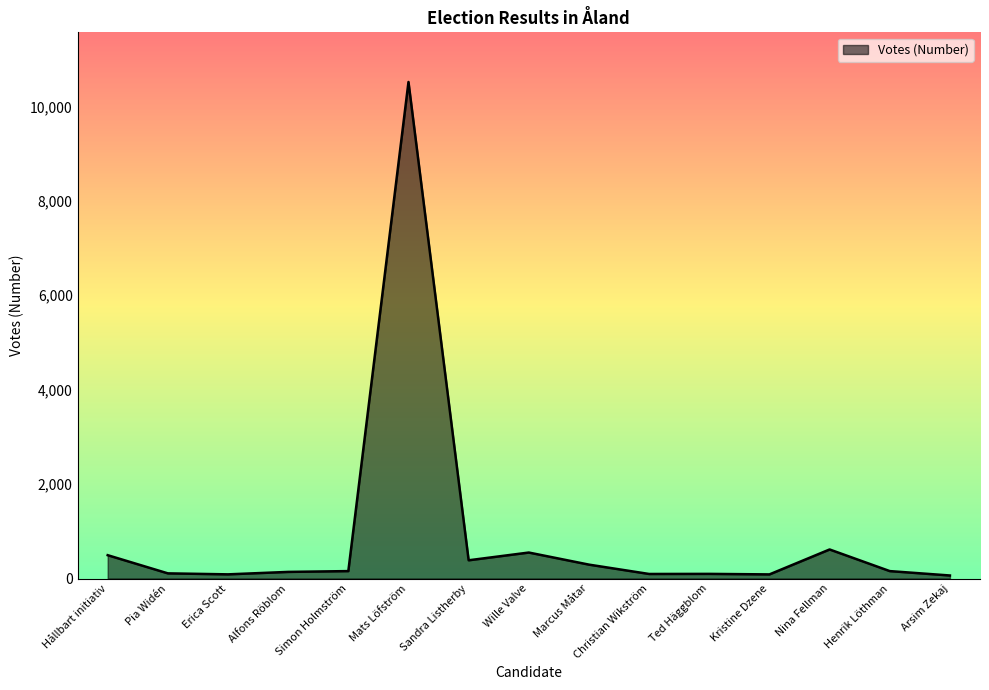

The value at Ted Häggblom is 98. True or false?

True